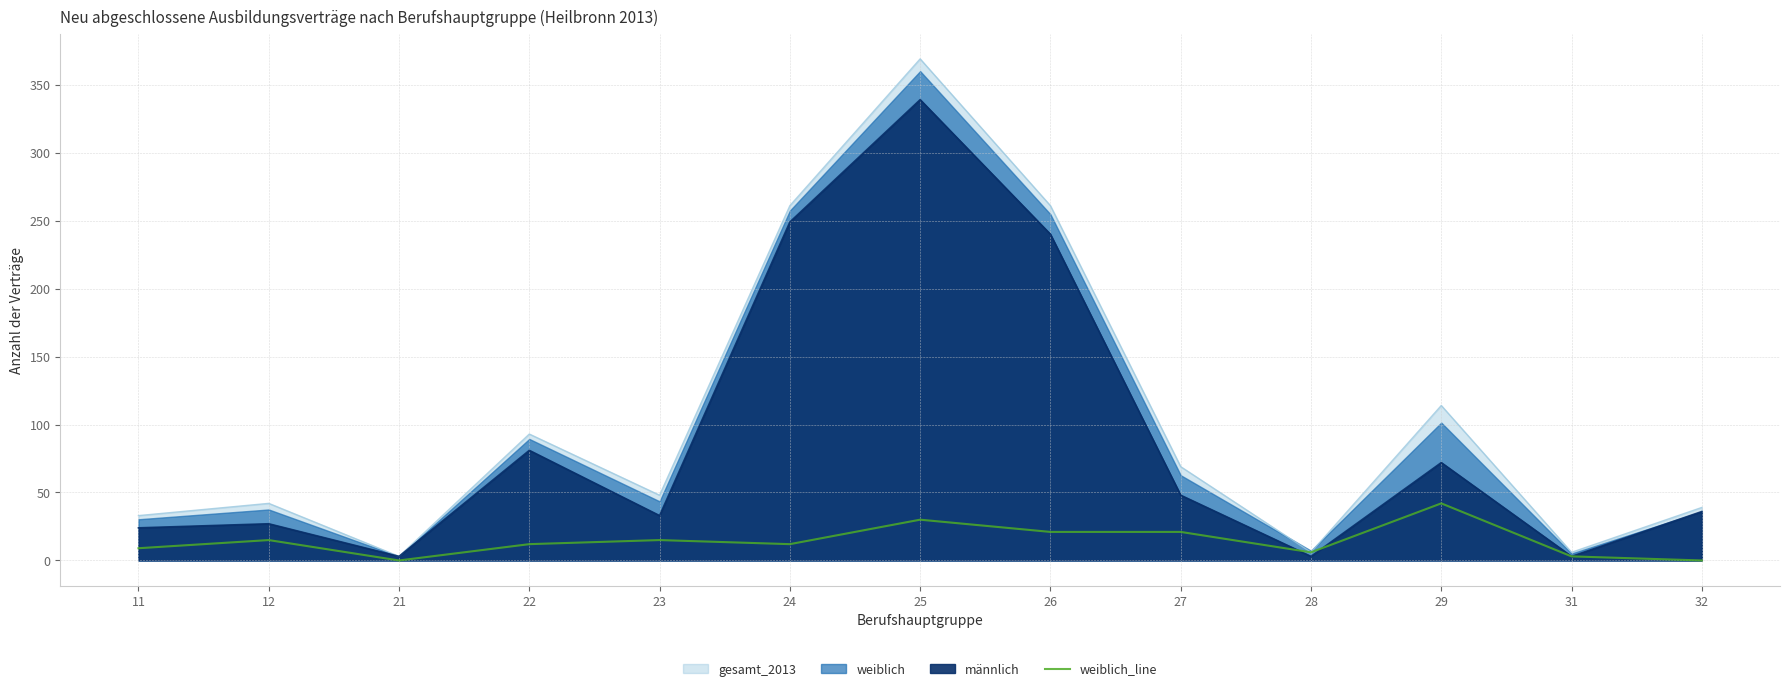

Does the chart display data point markers on the line(s)?

No